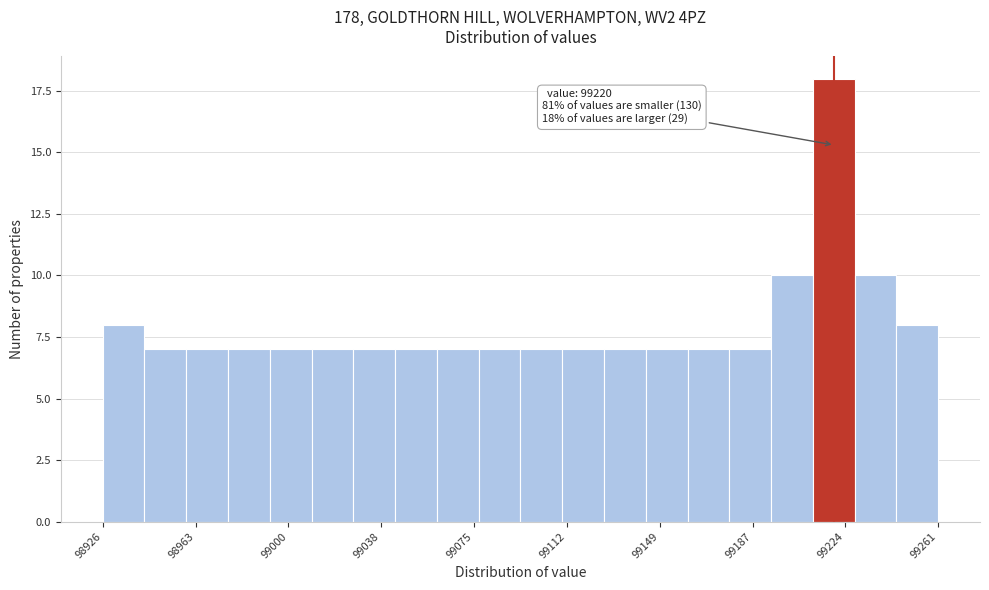

Around what value on the x-axis is the tallest bar? Give the approximate position of its centre, as read against the axis.

99220